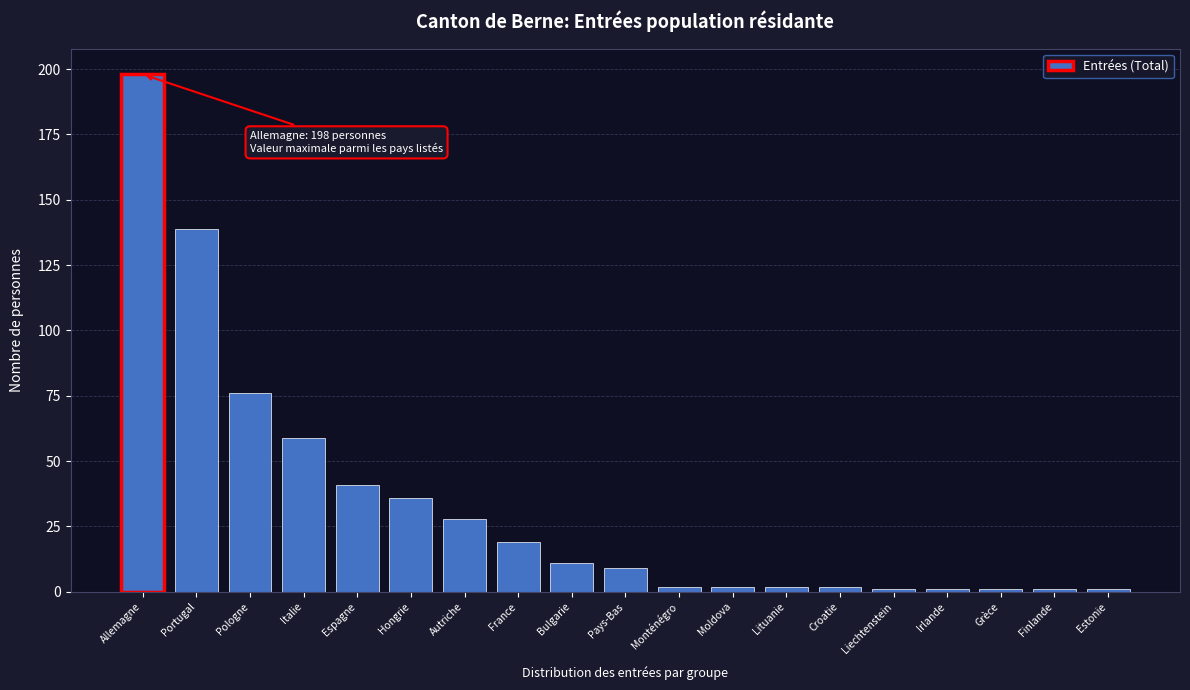

Reading left to right, what are all the values shown in this chart?

198	139	76	59	41	36	28	19	11	9	2	2	2	2	1	1	1	1	1